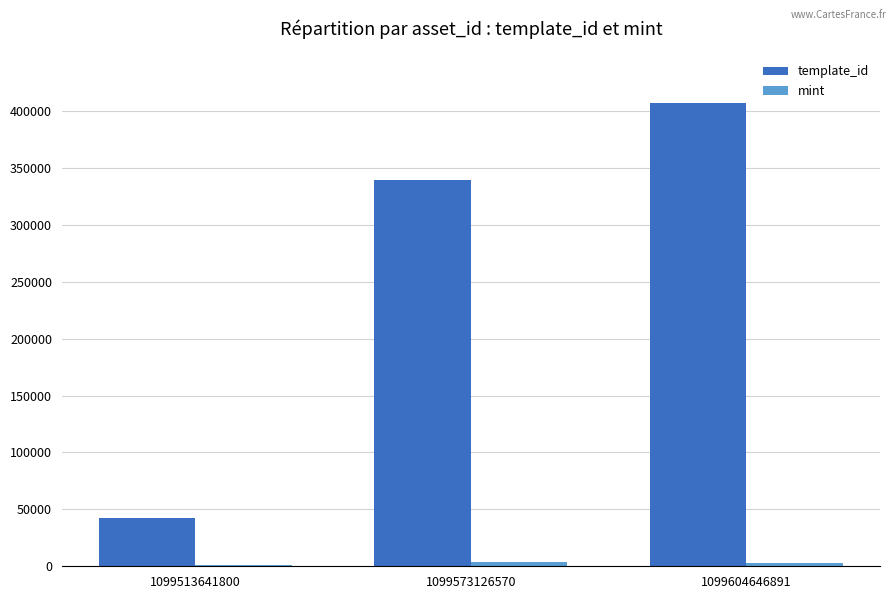

Between 1099573126570 and 1099604646891, which series saw the biggest shift?

template_id